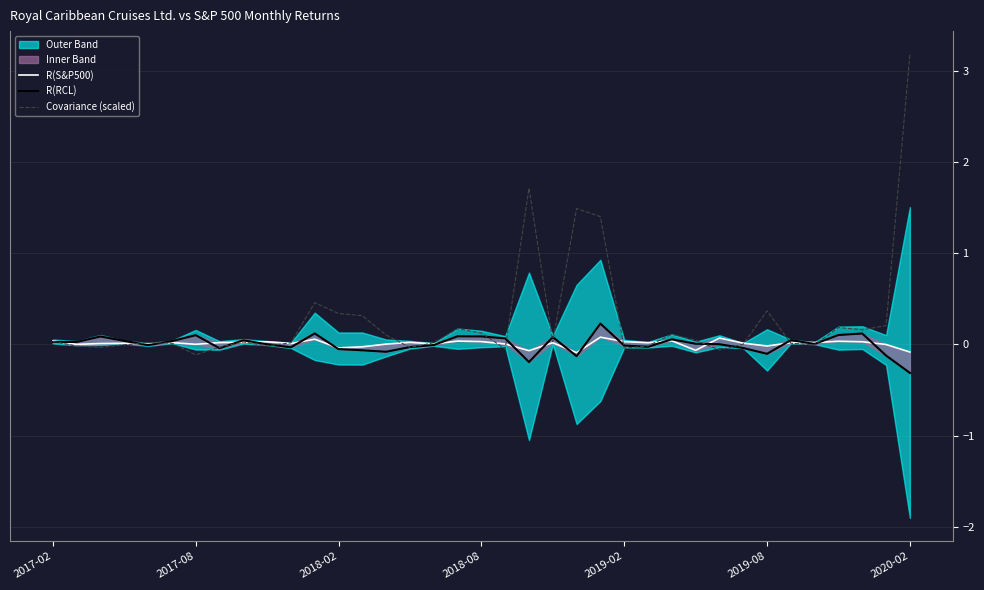

What is the label of the 37th point from the right?

2017-02